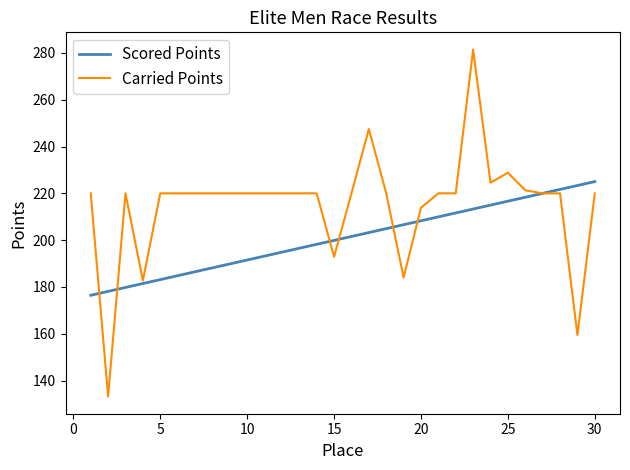

Which series has the widest spread of values?

Carried Points